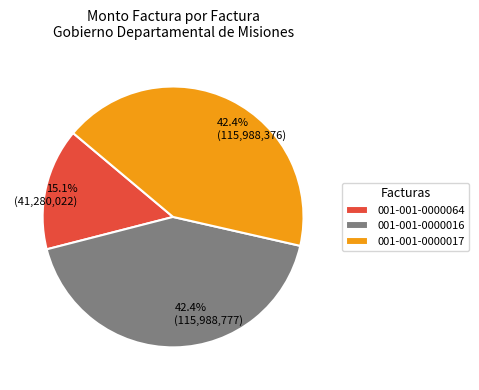

Is the sum of 001-001-0000017 and 001-001-0000064 greater than half?

Yes